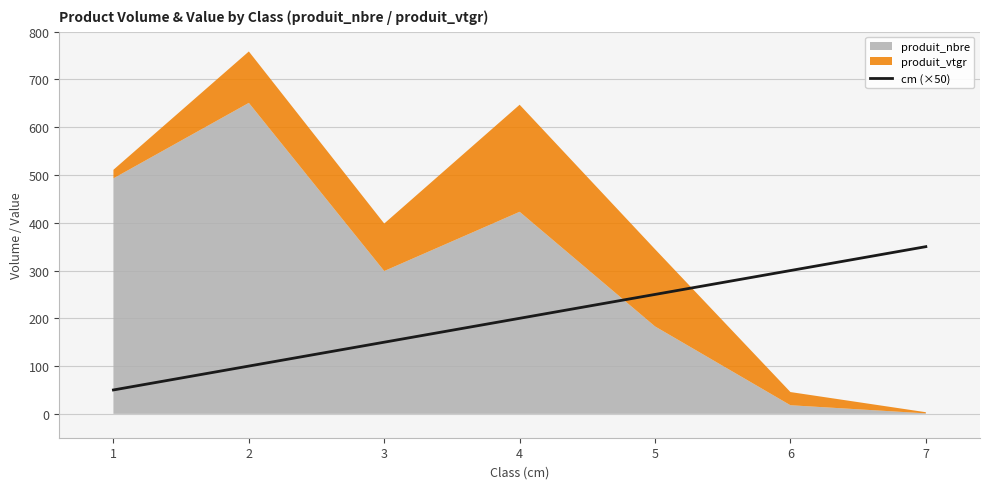

Approximately how many times larger is the value at 3 compared to 2?

1.5